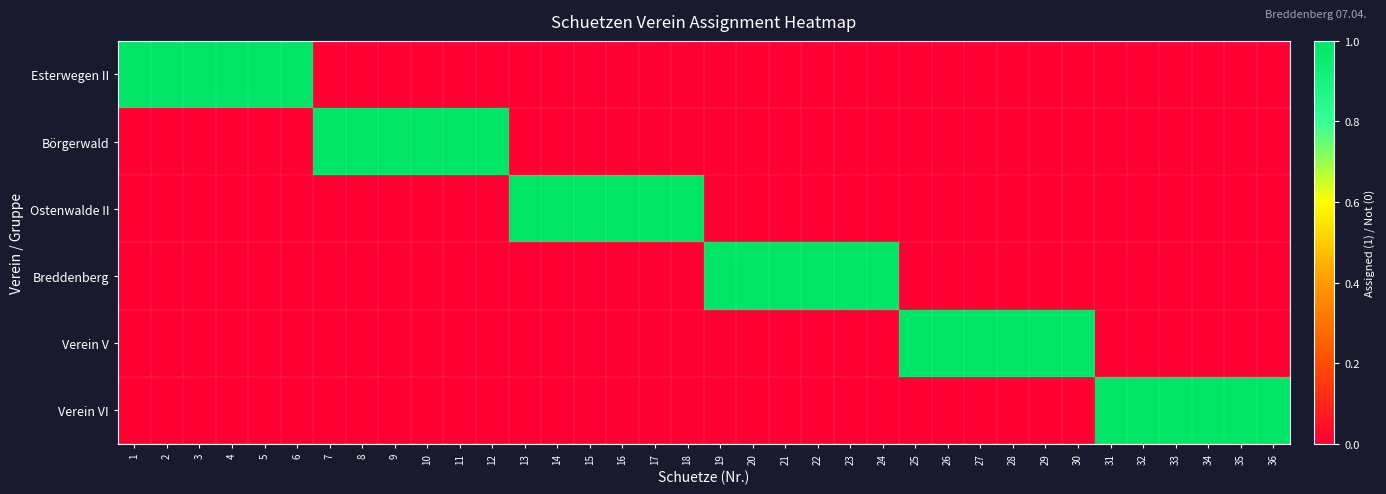

What is the greatest value displayed?

1